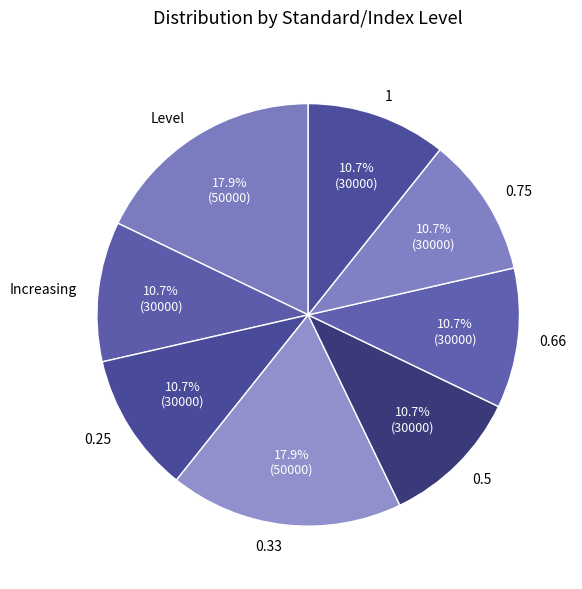

Is there any slice that represents more than half of the pie?

No